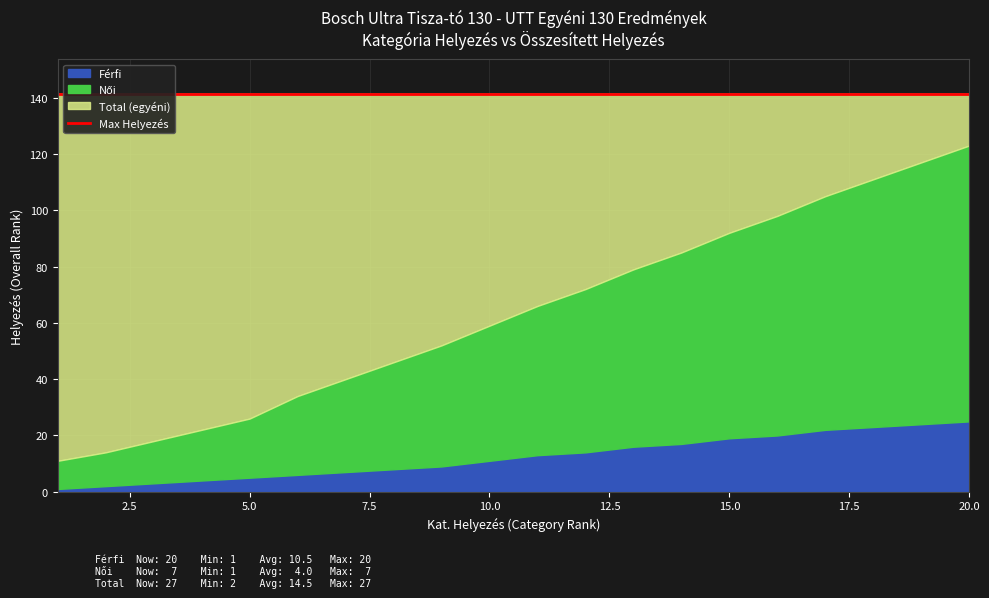

Read the Női value at 5.

5